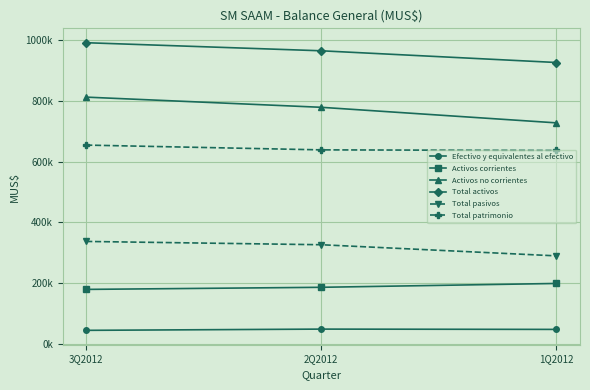

At which category is the sum across all series the highest?

3Q2012